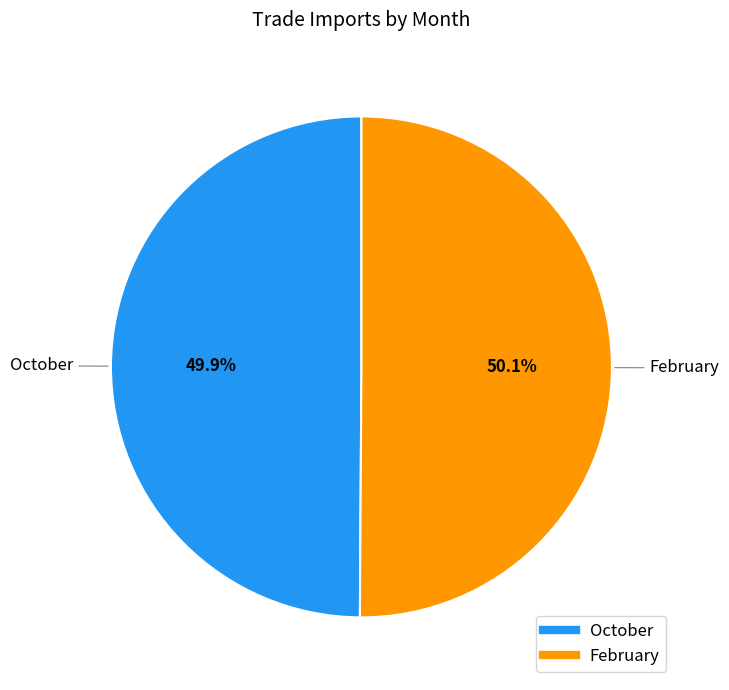

What is the ratio of the value at February to the value at October?

1.0